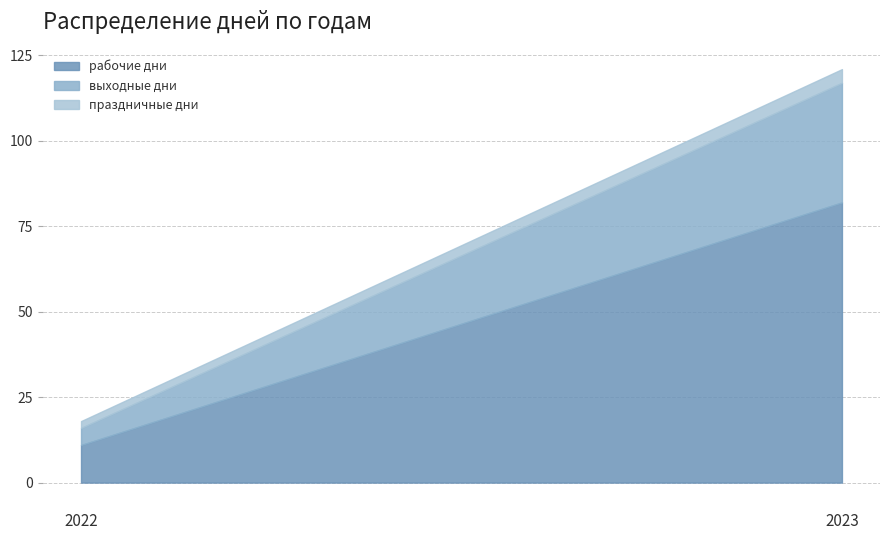

What is the maximum value shown in the chart?

82